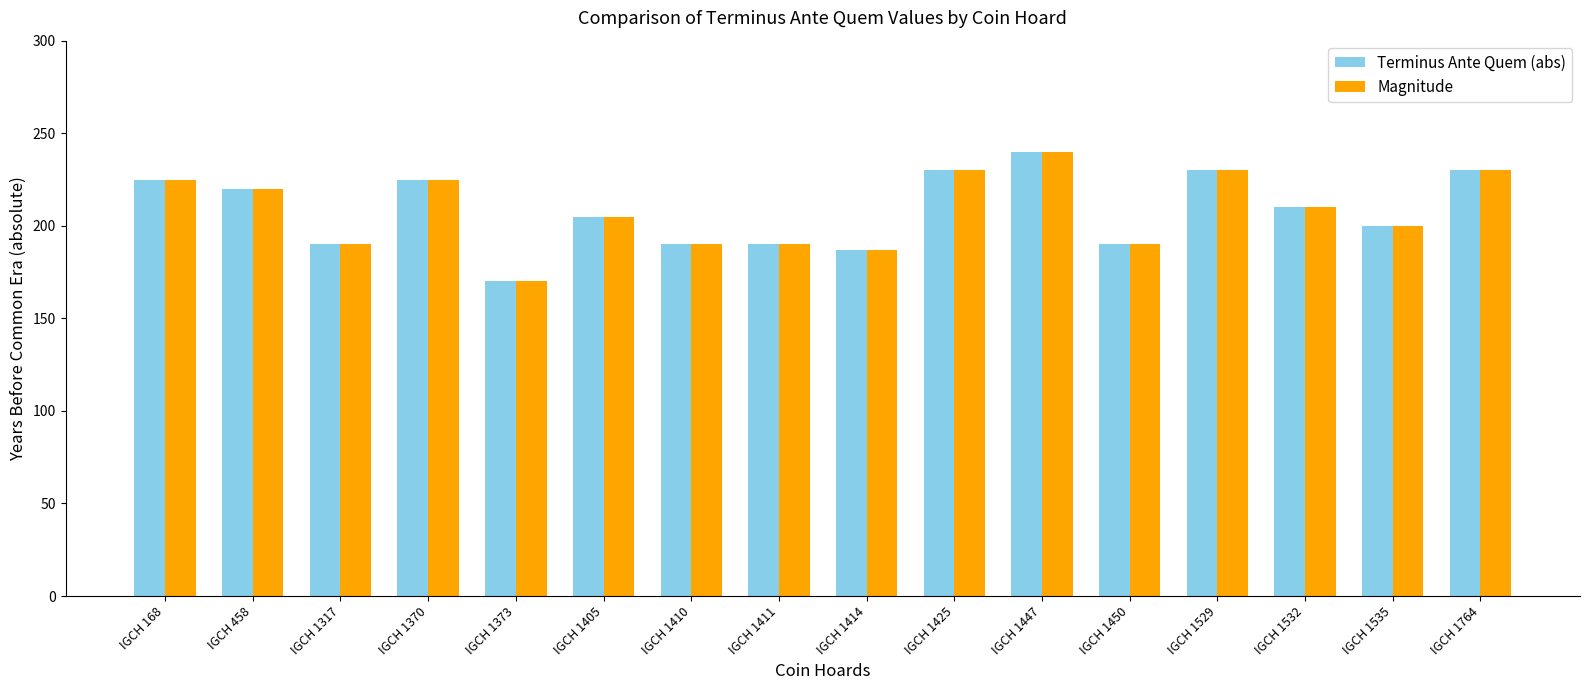

How many groups of bars are there?

16